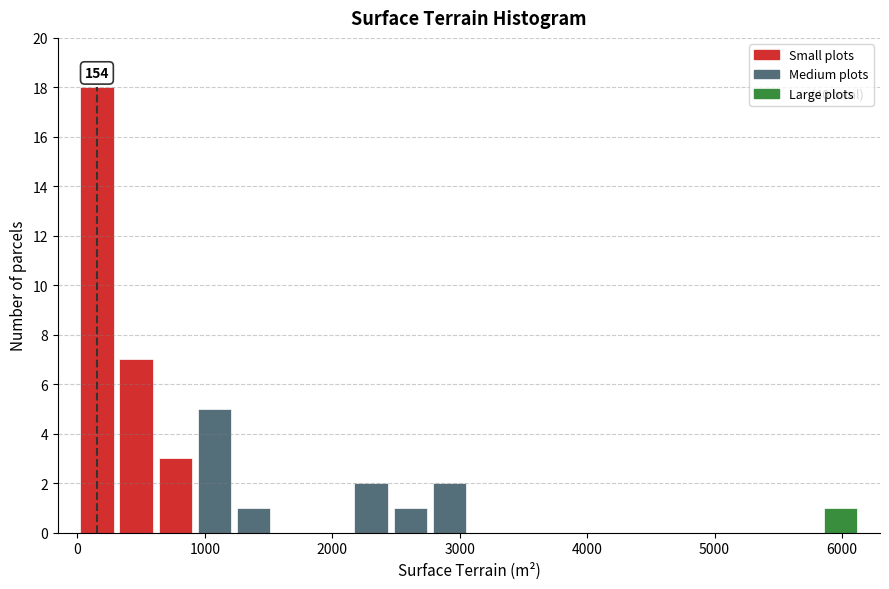

Read against the x-axis, roughly where is the centre of the tallest bar?

200